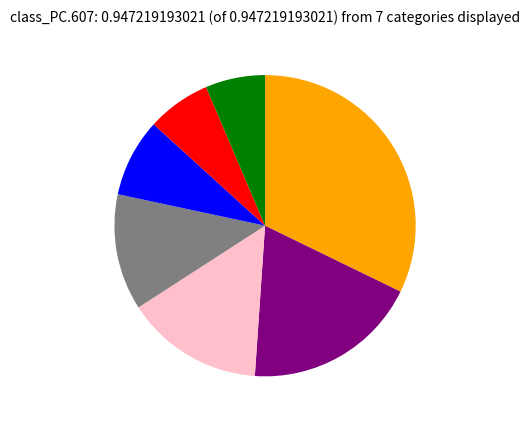

Count the number of slices in the pie.

7